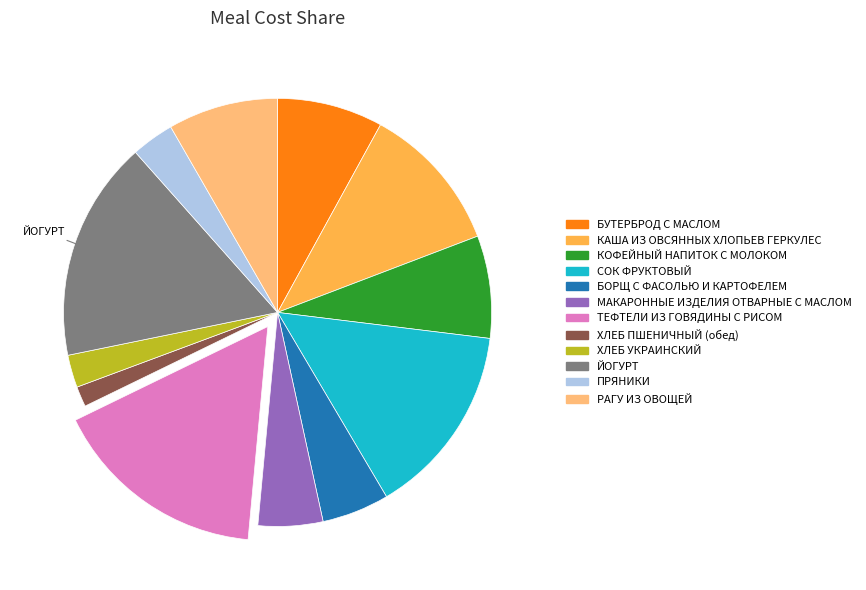

Which category has the smallest portion of the pie?

ХЛЕБ ПШЕНИЧНЫЙ (обед)